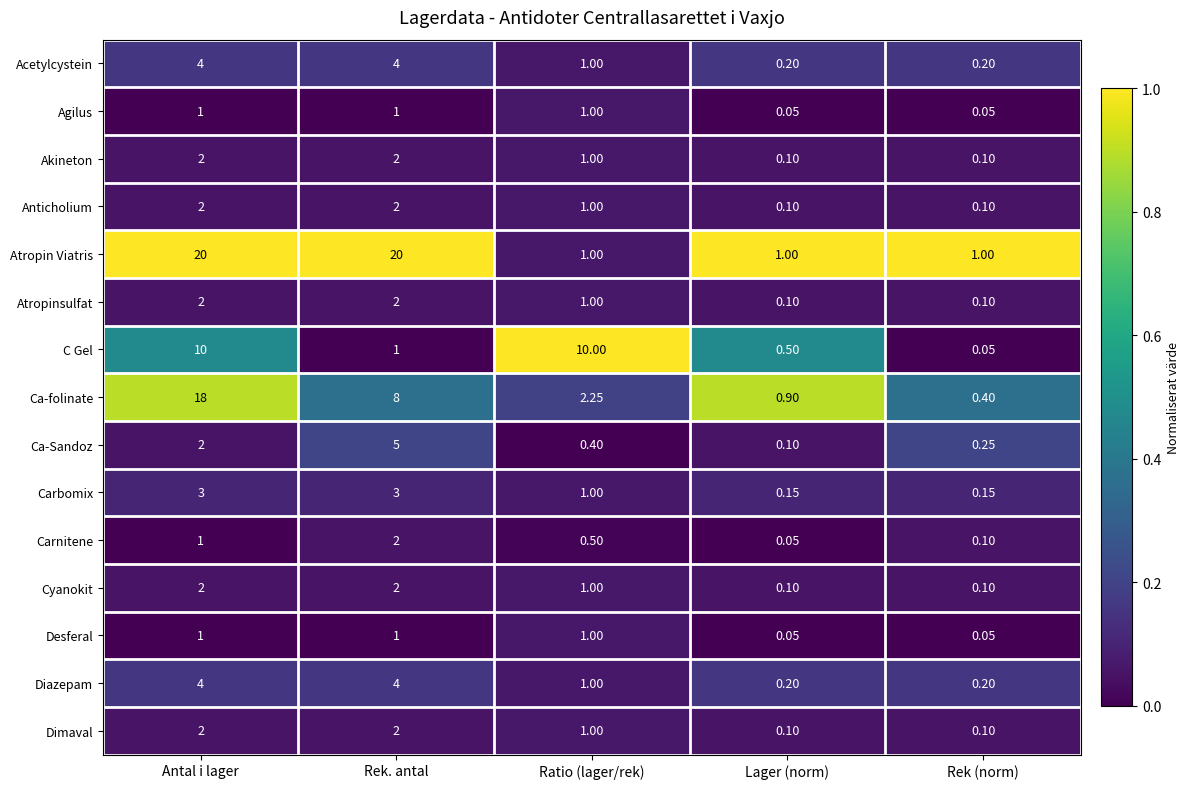

Which series has the largest range (max minus min)?

Atropin Viatris